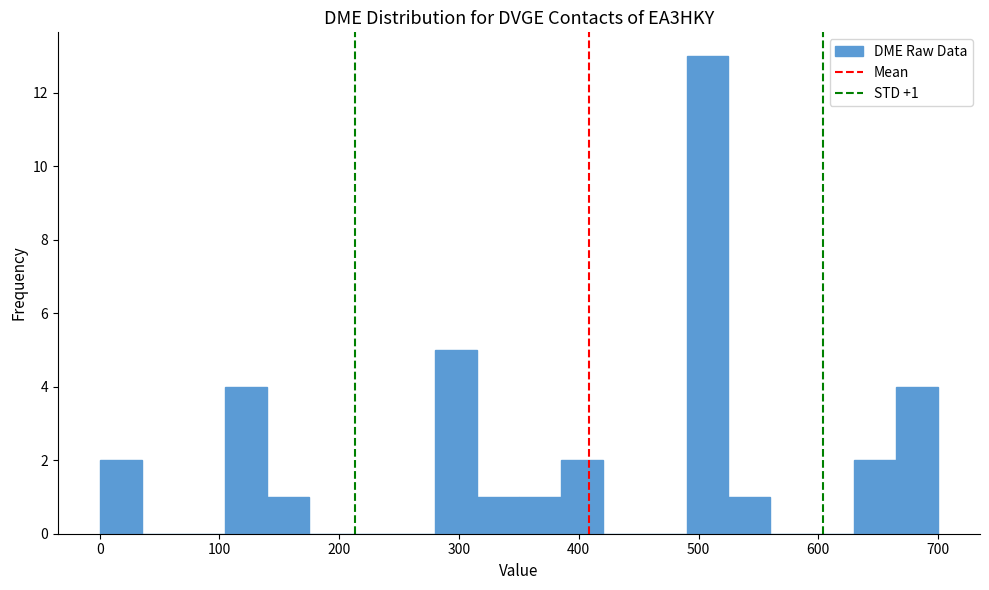

Around what value on the x-axis is the tallest bar? Give the approximate position of its centre, as read against the axis.

510